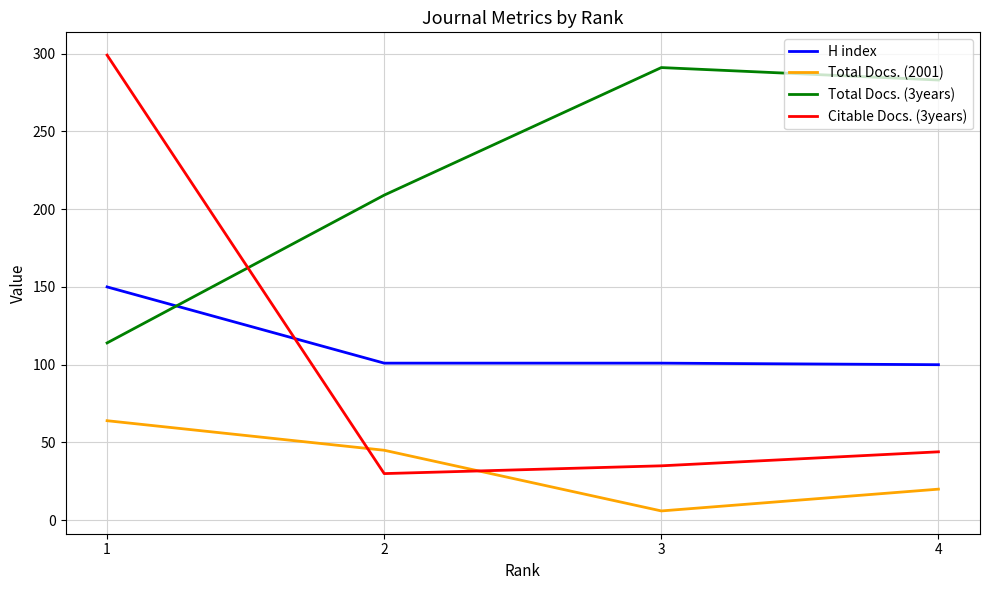

List the labels in order of Citable Docs. (3years) value, largest first.

1, 4, 3, 2